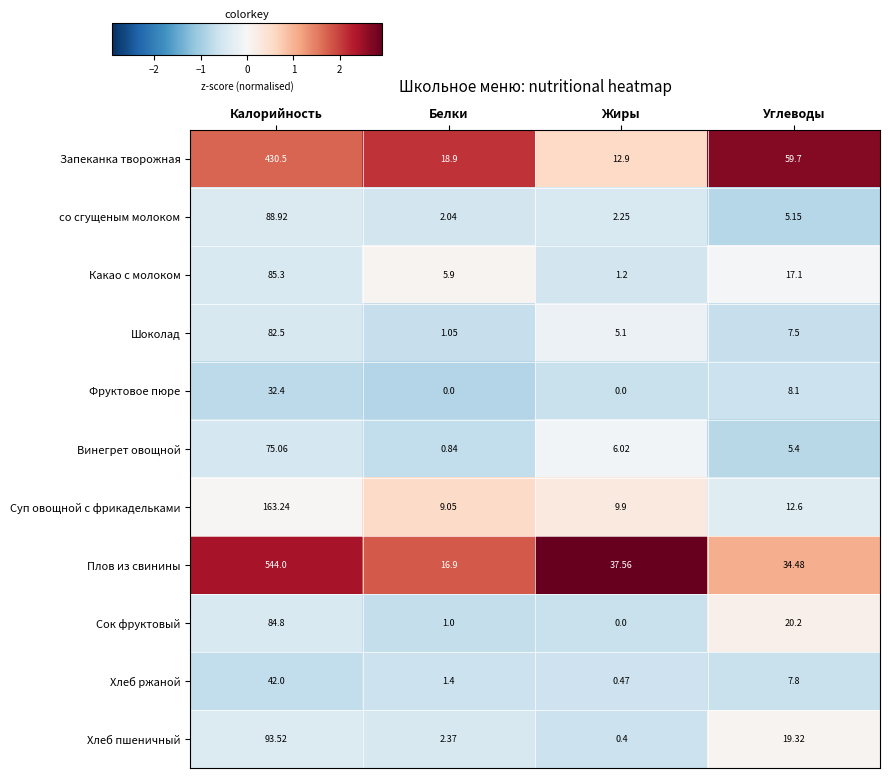

Which category has the highest value in the Запеканка творожная series?

Калорийность